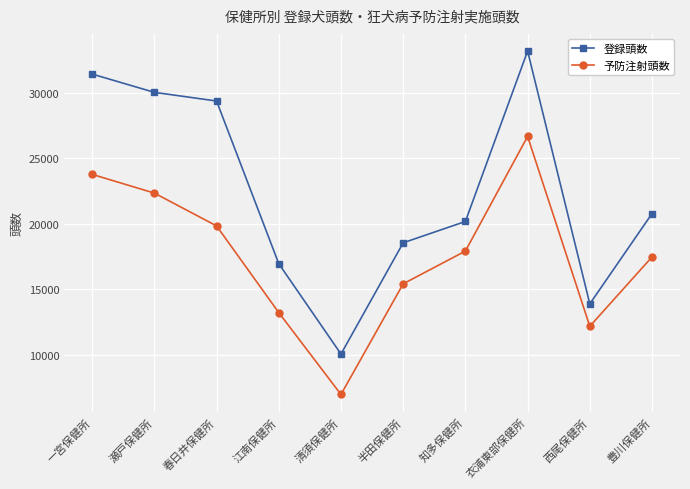

True or false: 予防注射頭数 and 登録頭数 intersect in this chart.

False